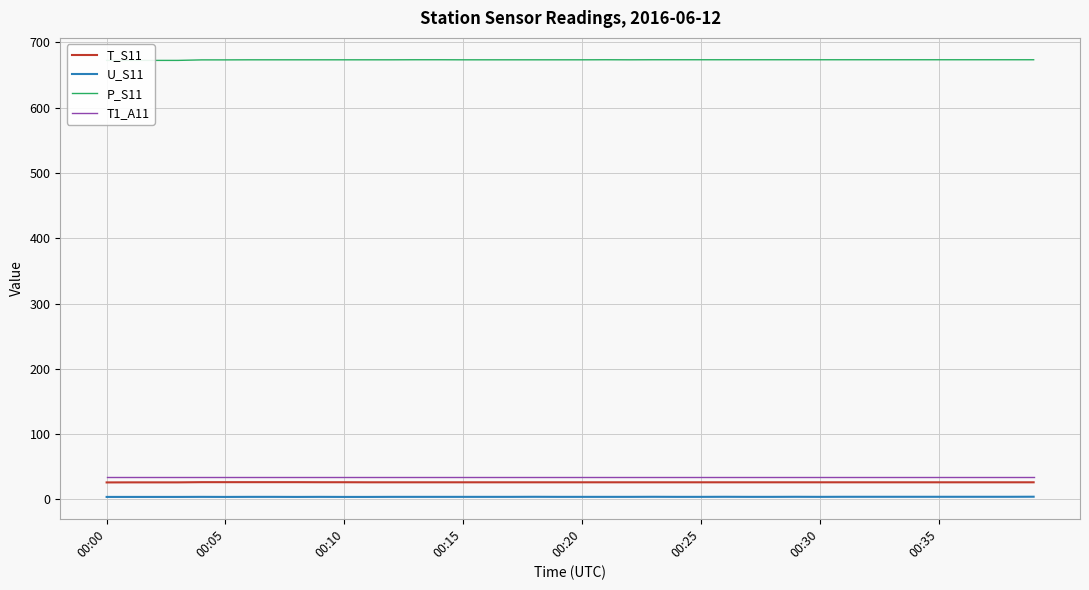

What value does the T_S11 series have at 00:30?

26.3